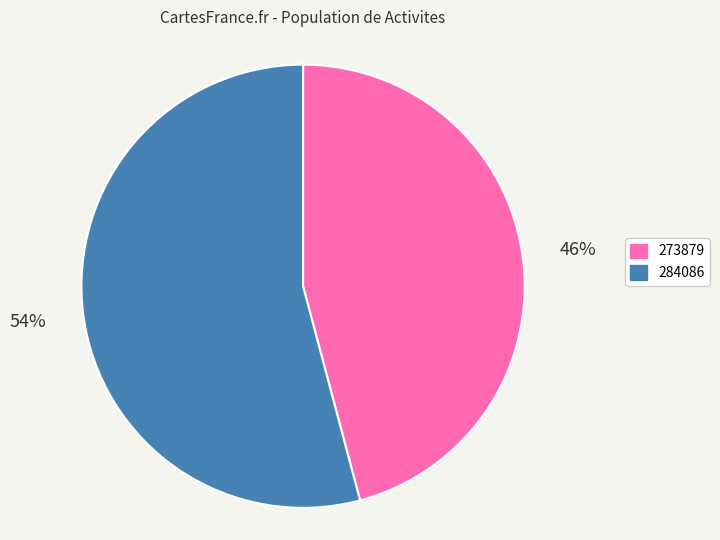

Which has a higher value, 284086 or 273879?

284086